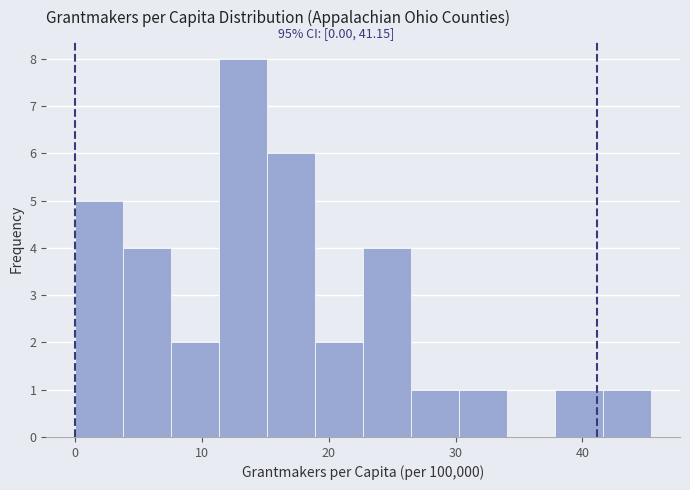

Read against the x-axis, roughly where is the centre of the tallest bar?

13